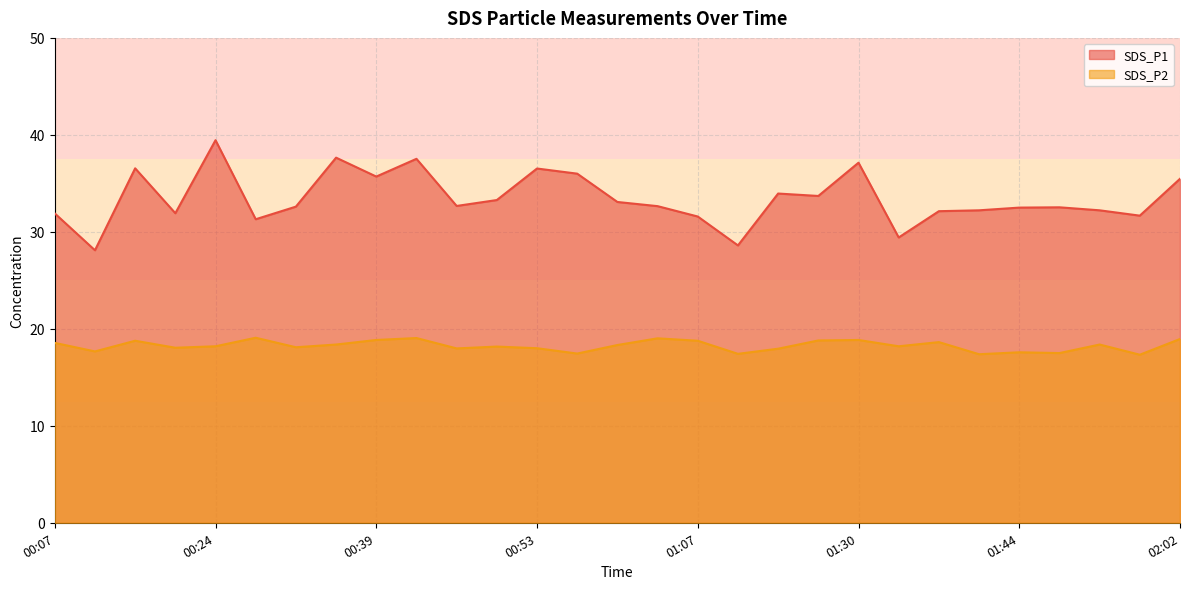

The SDS_P1 series shows 54.0 at 00:12. True or false?

False